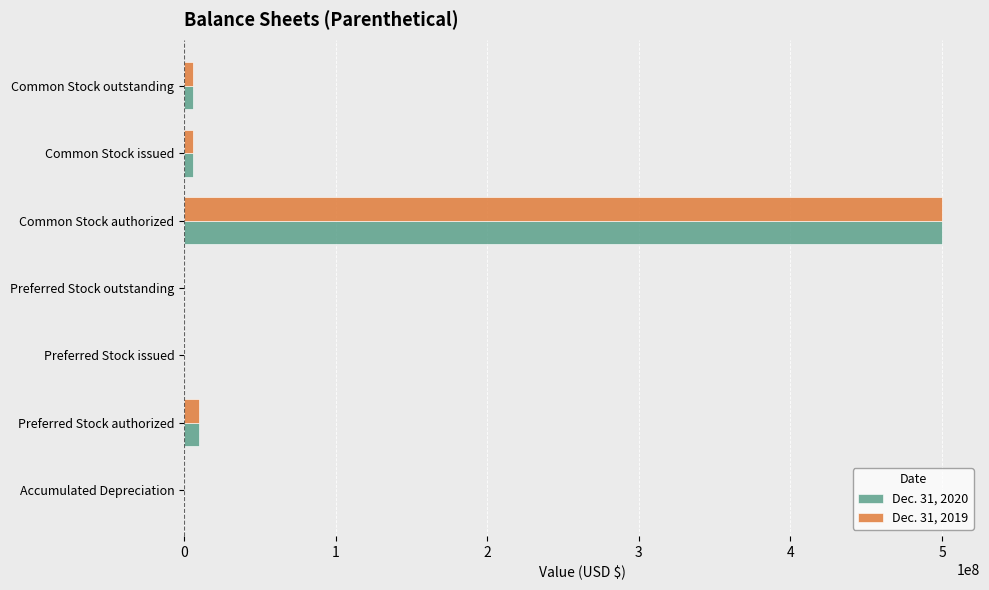

What is the maximum value shown in the chart?

500000000